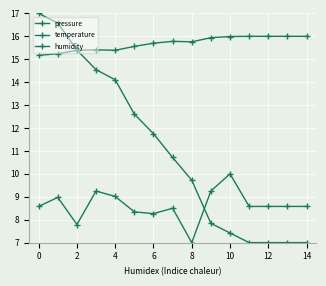

How many lines are shown in the chart?

3